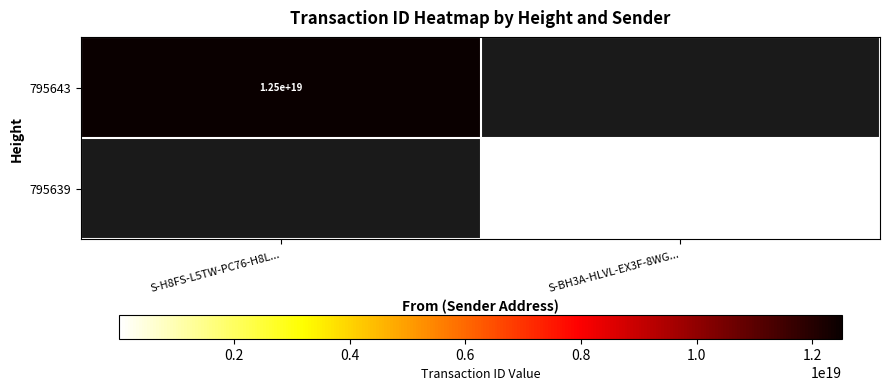

The value of 795643 at S-H8FS-L5TW-PC76-H8L... is 4886763012121602048.0. True or false?

False